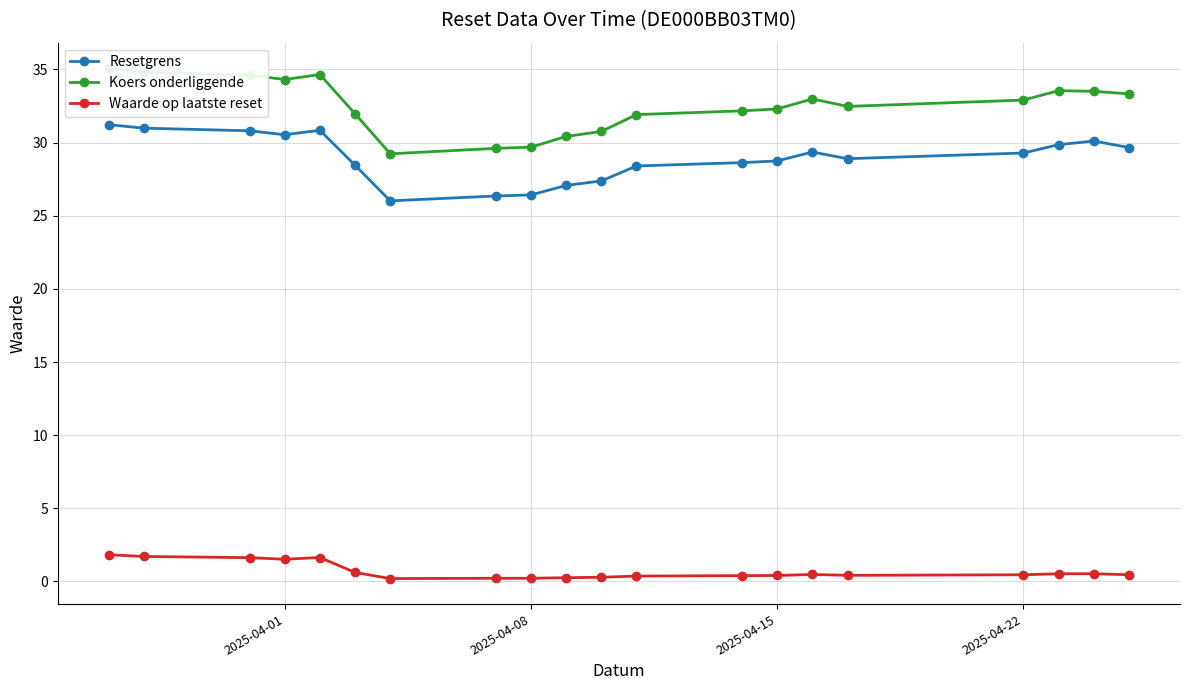

True or false: Waarde op laatste reset and Resetgrens intersect in this chart.

False